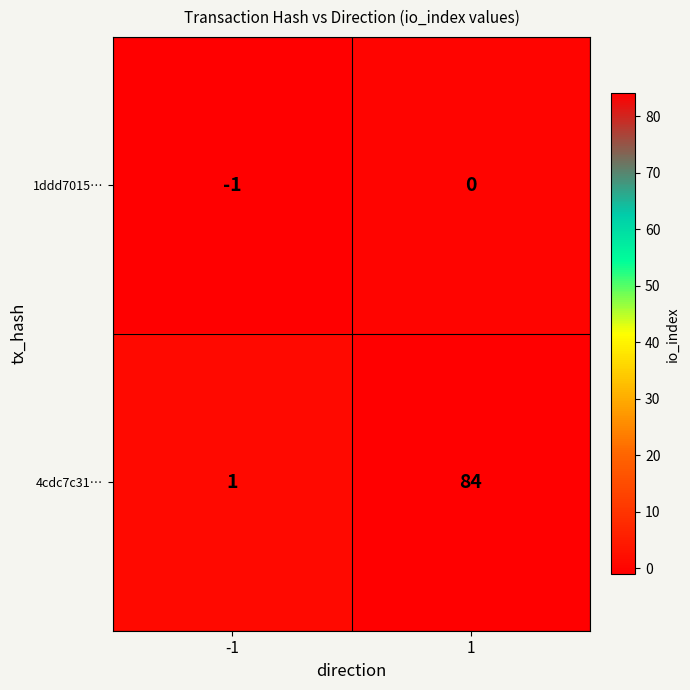

What is the total value across all series at 1?

84